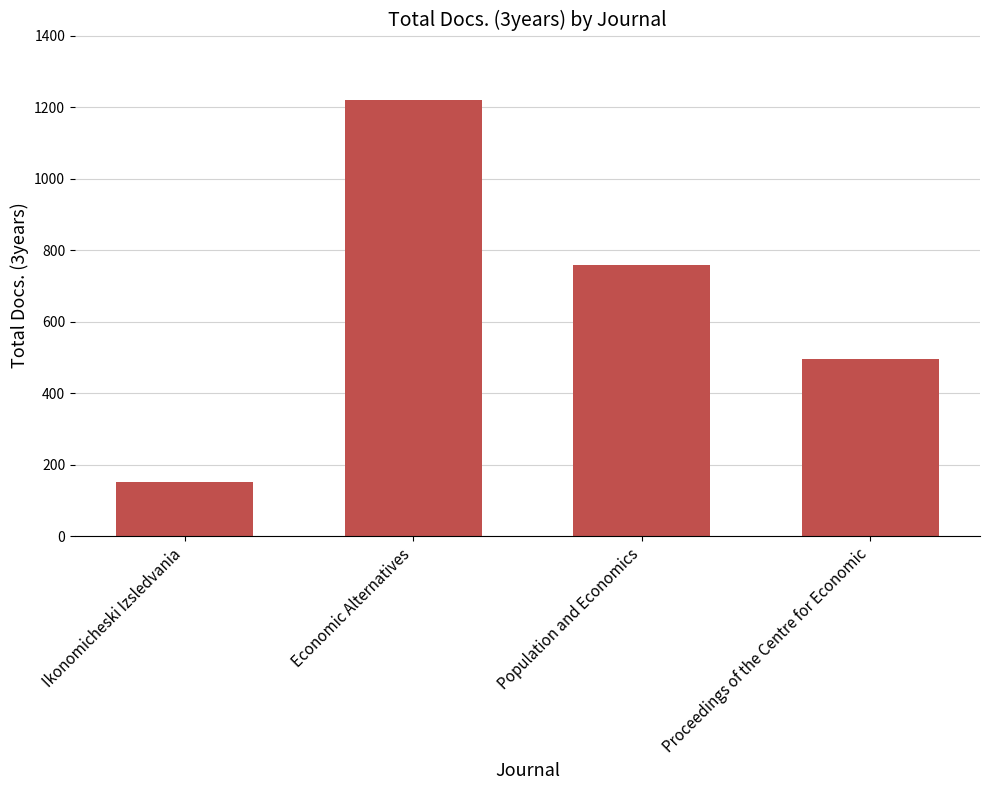

What is the difference between the values at Population and Economics and Proceedings of the Centre for Economic?

263